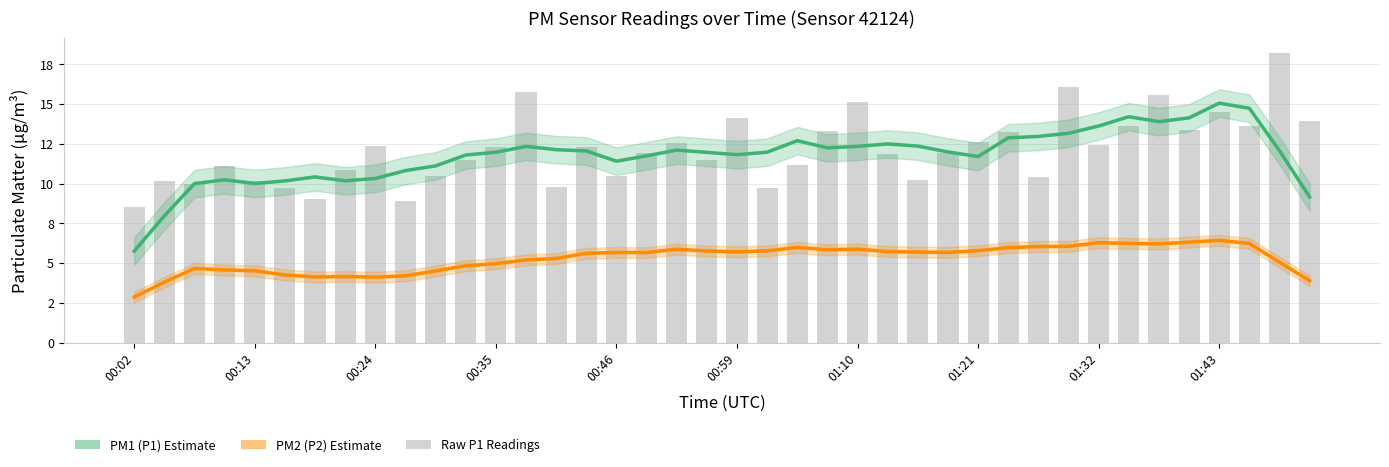

Which series has the largest total across all categories?

PM1 Estimate